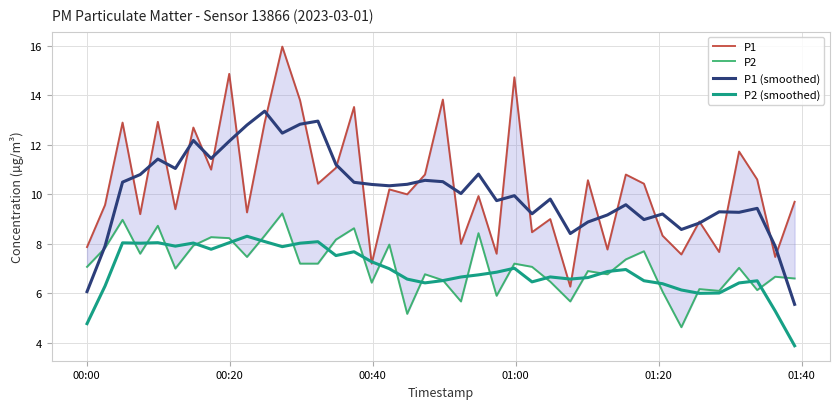

True or false: P2 (smoothed) and P1 (smoothed) intersect in this chart.

False